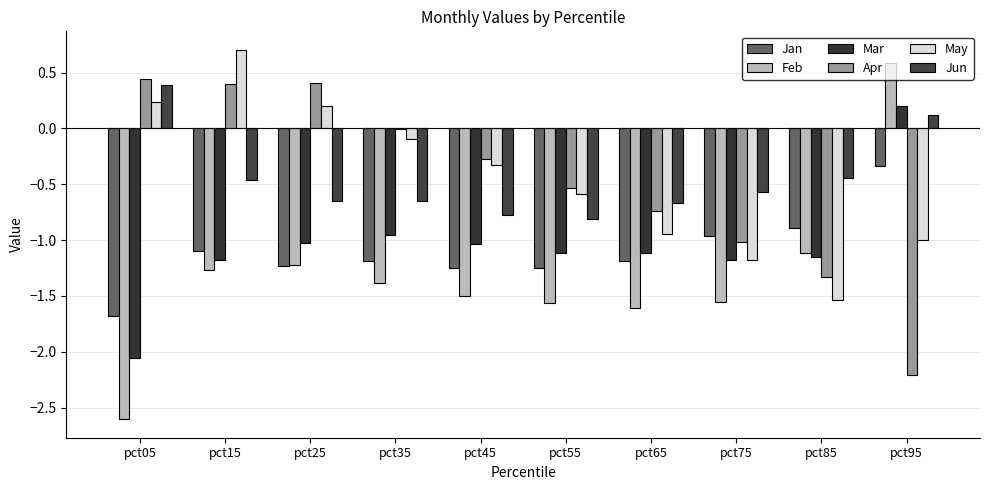

What is the sum of all Feb values?

-13.2